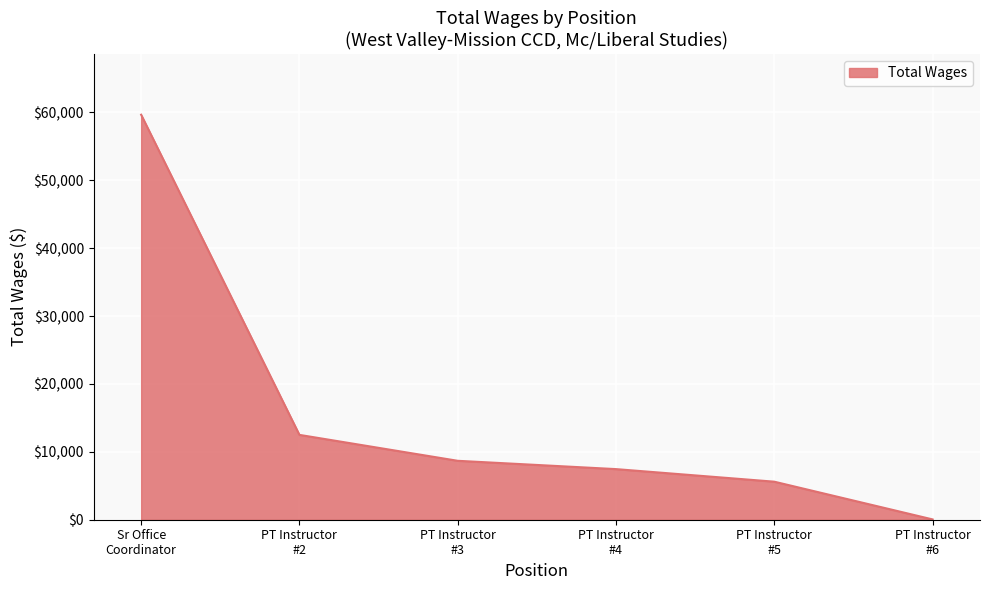

Rank the categories by value from highest to lowest.

Sr Office
Coordinator, PT Instructor
#2, PT Instructor
#3, PT Instructor
#4, PT Instructor
#5, PT Instructor
#6